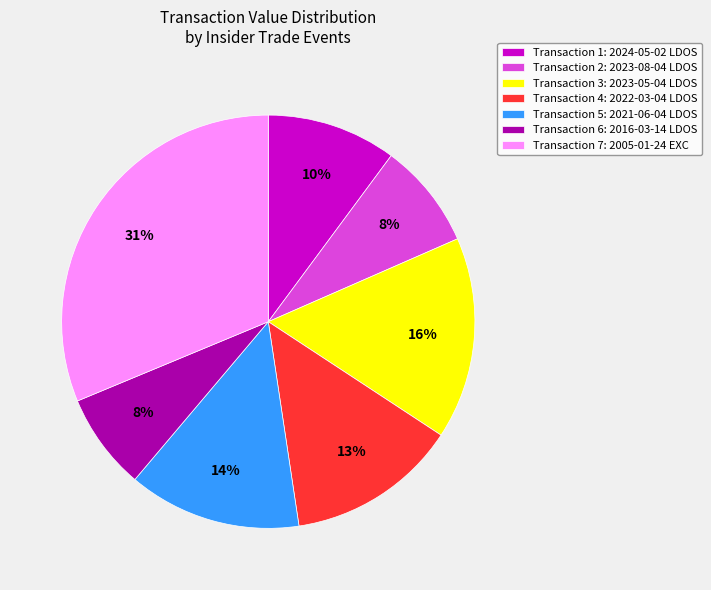

To the nearest percent, what portion does Transaction 7: 2005-01-24 EXC represent?

31%